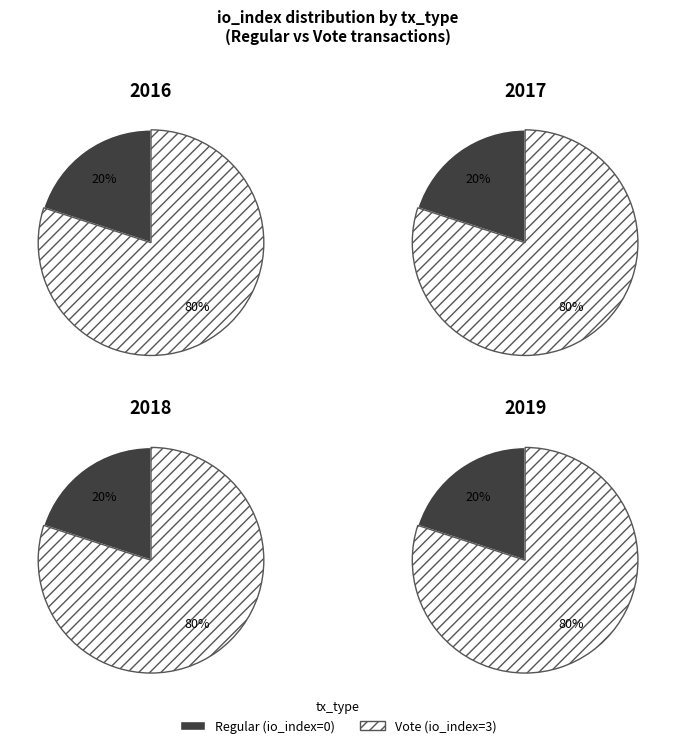

Does Regular represent more than half of the total?

No